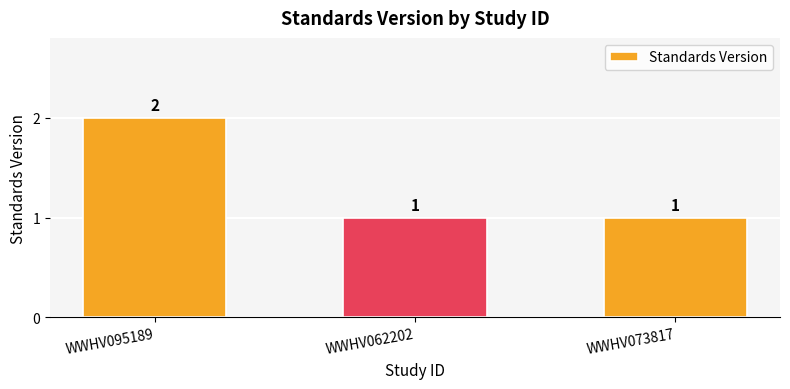

What is the maximum value shown in the chart?

2